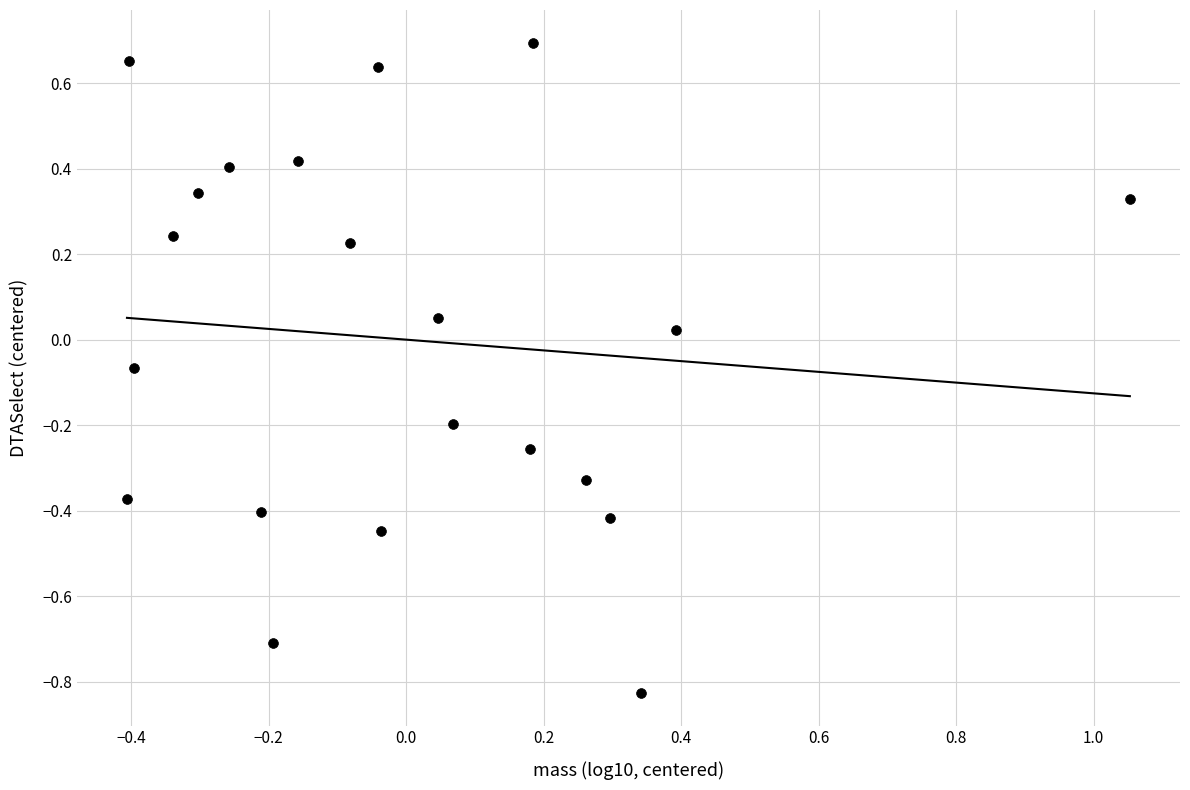

What is the range of Y values (max minus min)?

1.5